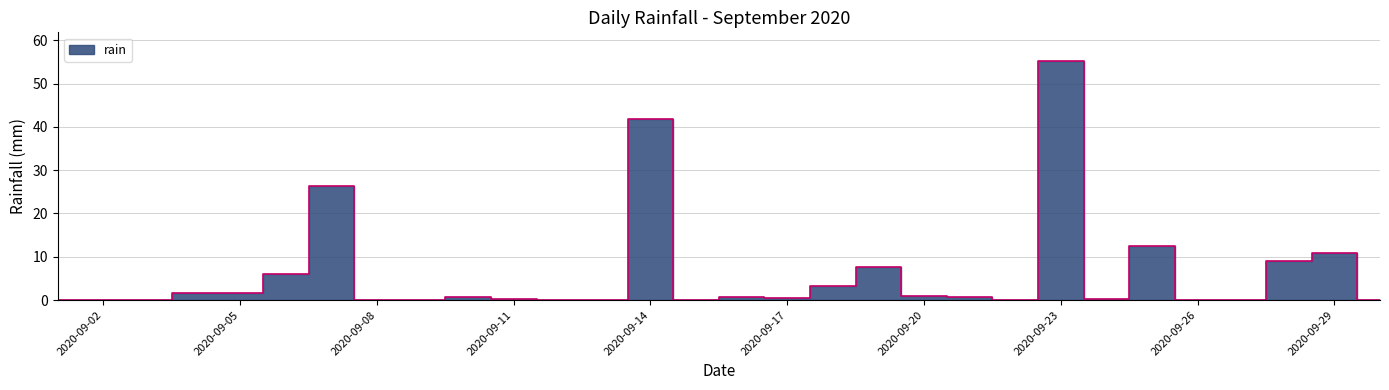

Between 2020-09-05 and 2020-09-26, which is larger?

2020-09-05